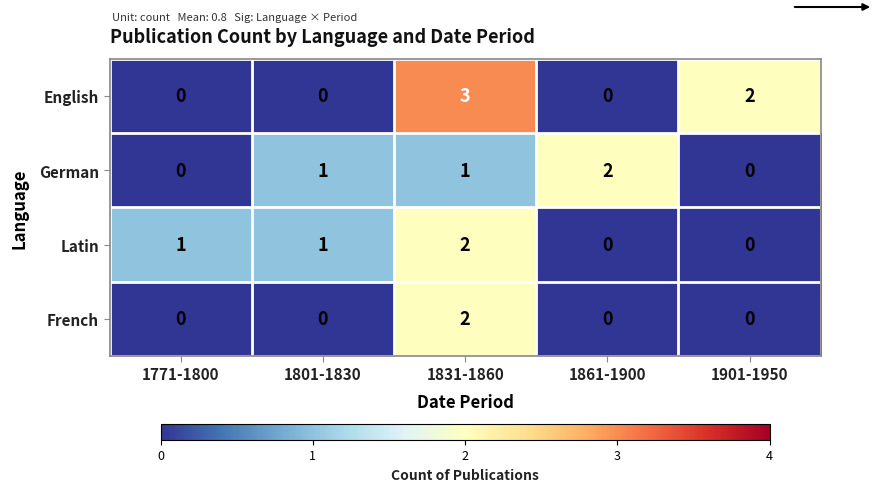

What is the sum of all English values?

5